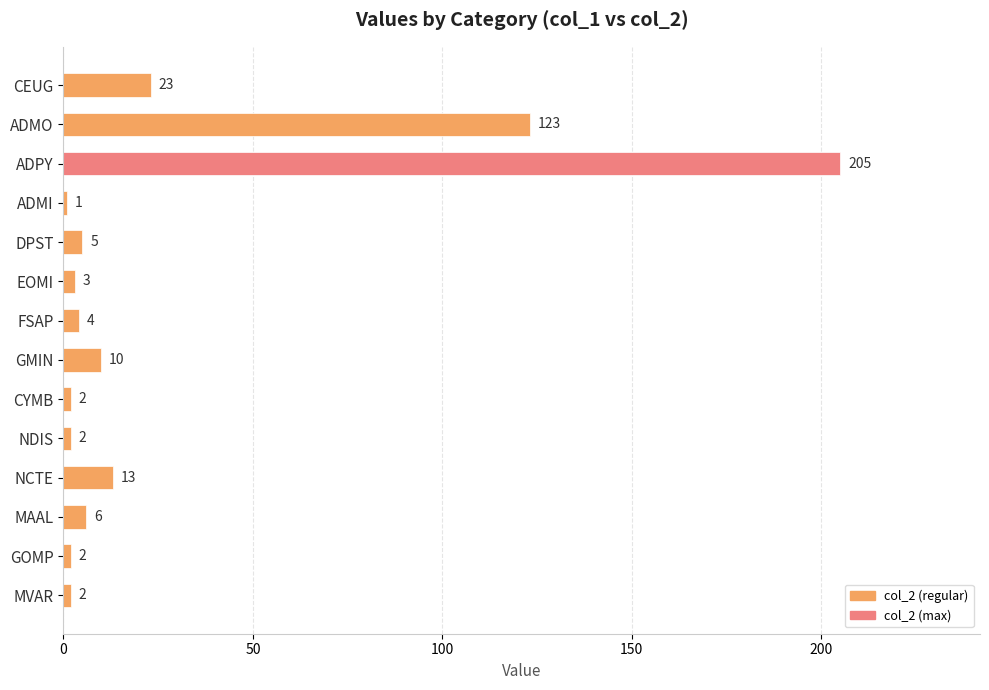

Approximately how many times larger is the value at ADPY compared to MVAR?

102.5